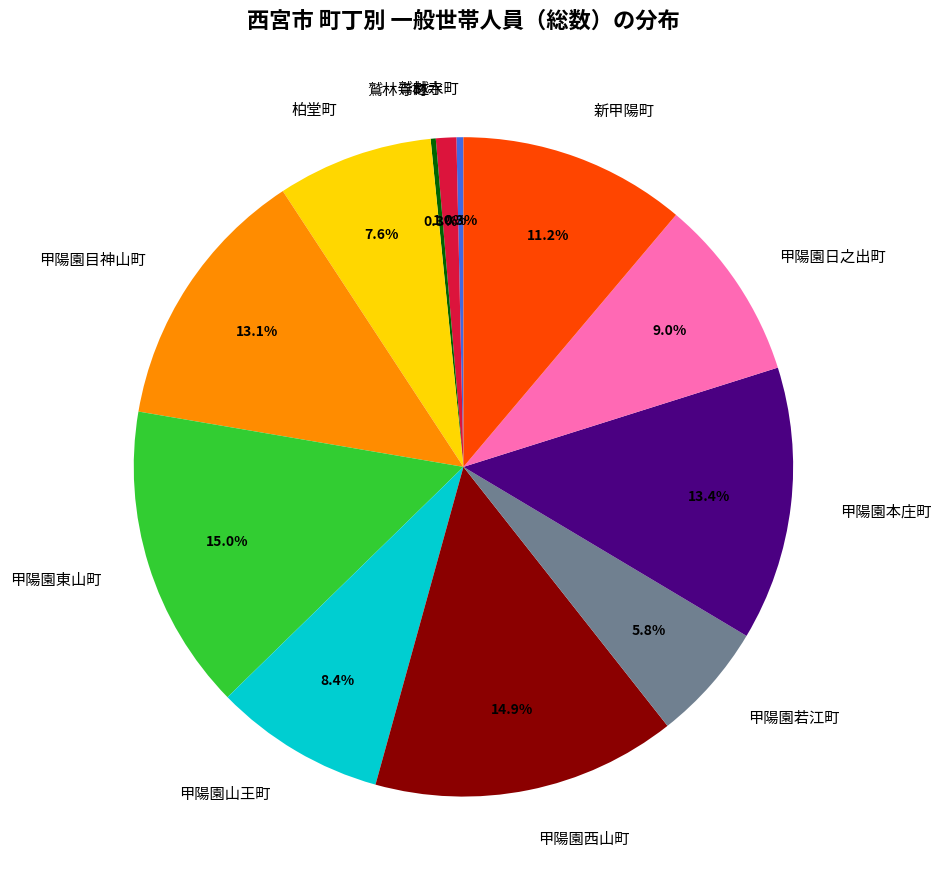

To the nearest percent, what is the difference between the largest and smallest slice percentages?

15%